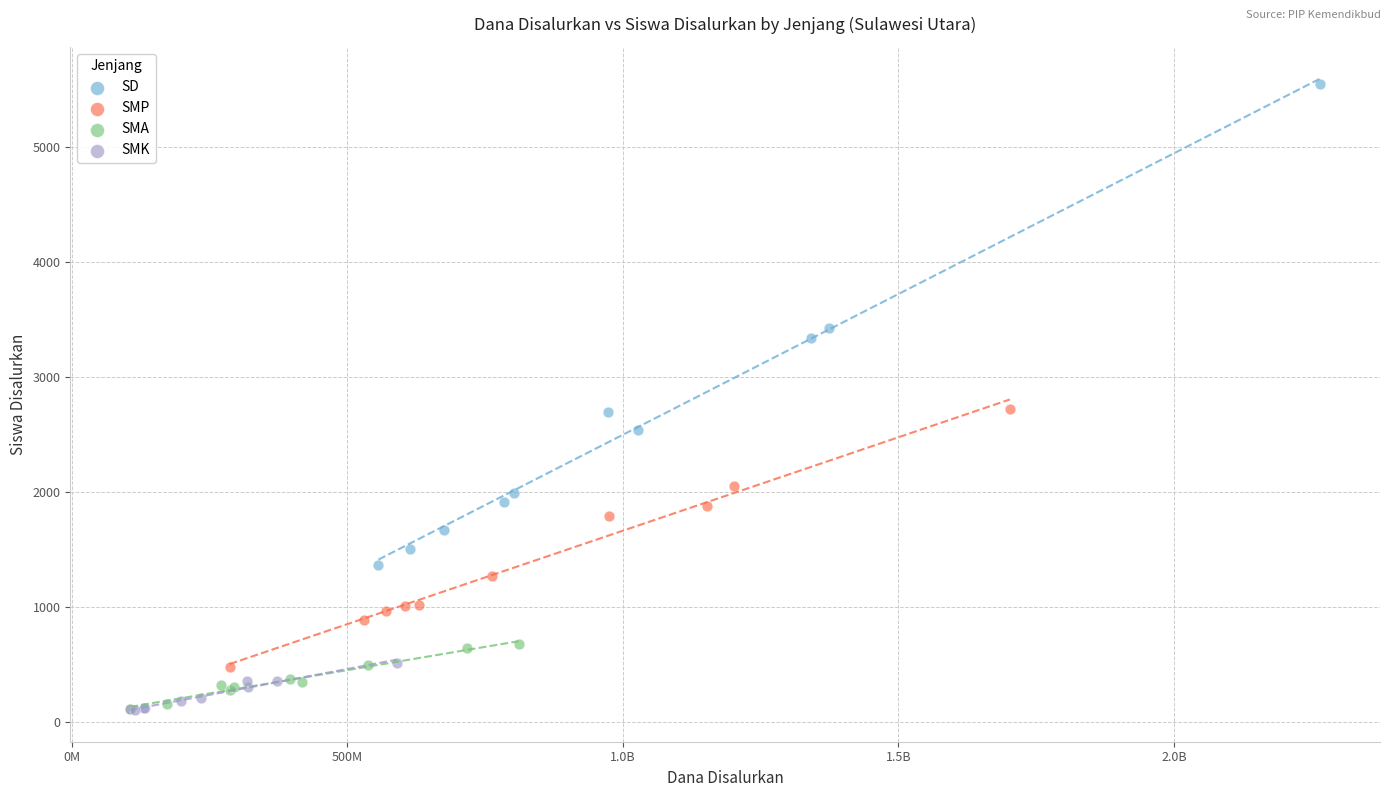

Which series has the largest Y range (max minus min)?

SD